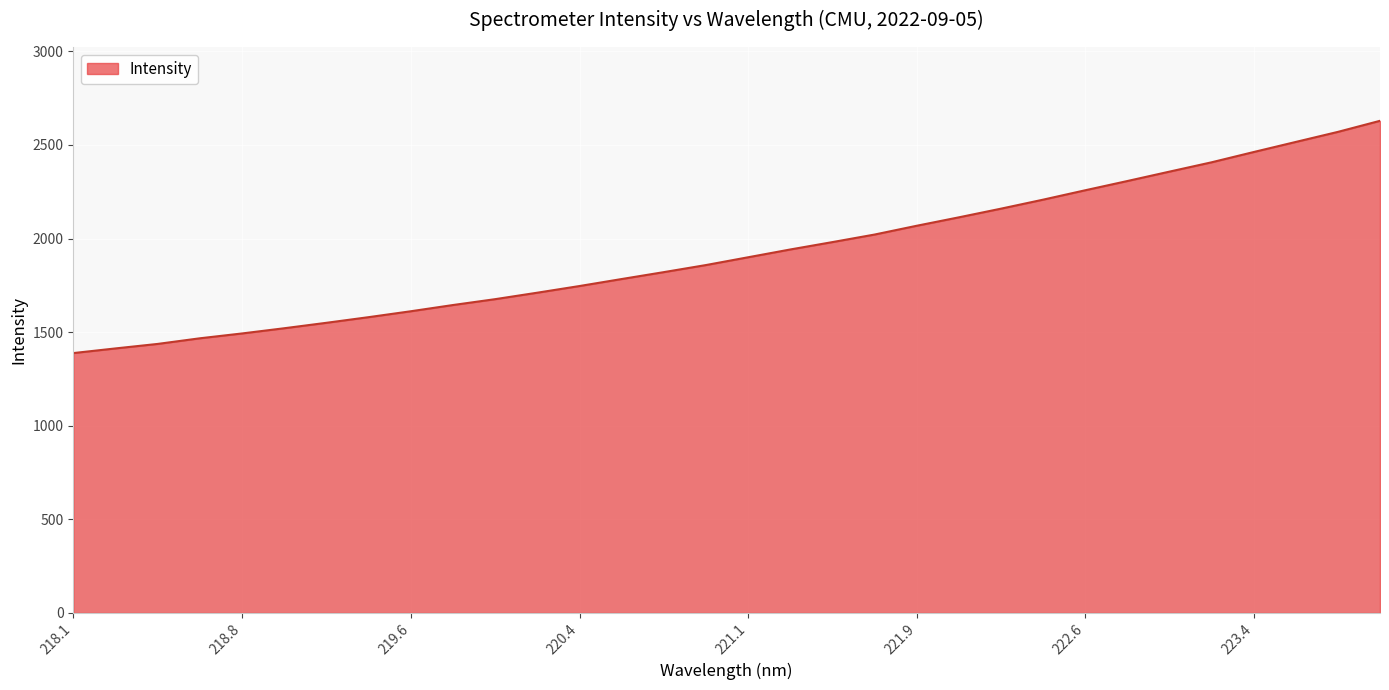

What is the greatest value displayed?

2628.9